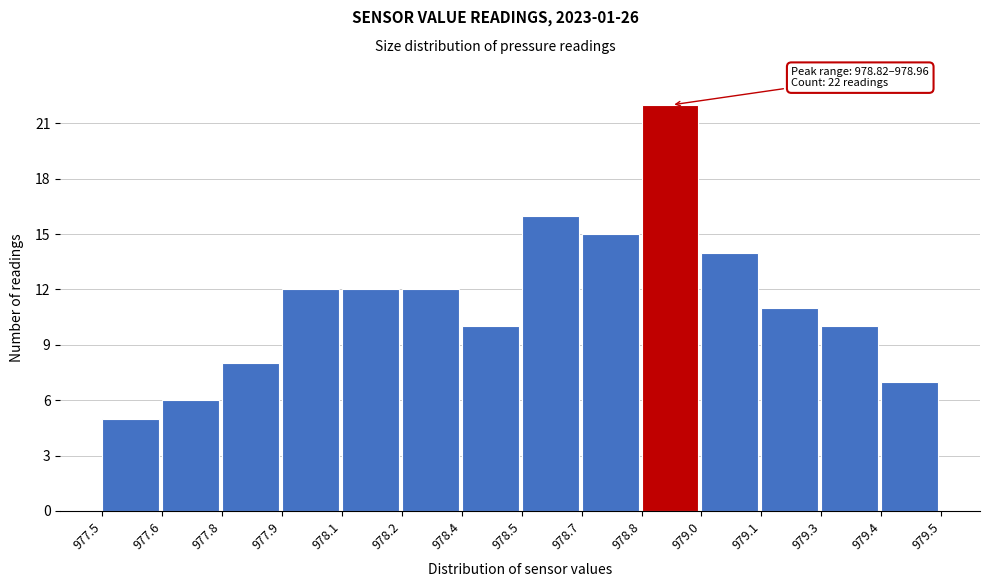

Reading right to left, transcribe all the data shown in this chart.

979.4=7	979.3=10	979.1=11	979.0=14	978.8=22	978.7=15	978.5=16	978.4=10	978.2=12	978.1=12	977.9=12	977.8=8	977.6=6	977.5=5